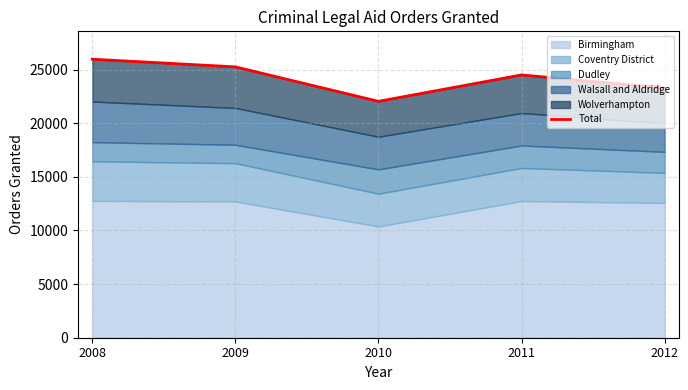

What is the change in value from 2010 to 2012?

+1246